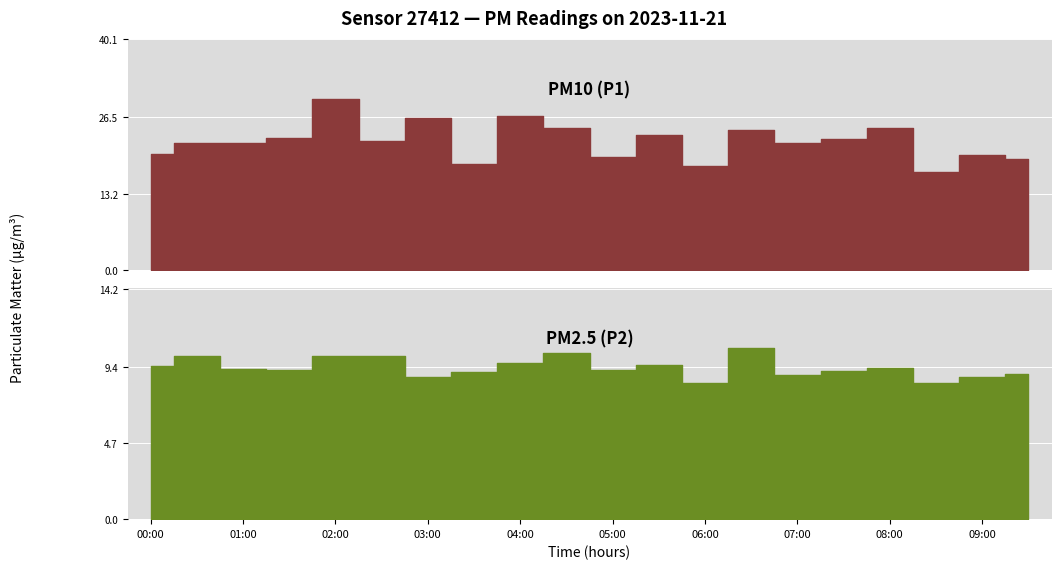

Where is the first local minimum for P2?

01:30